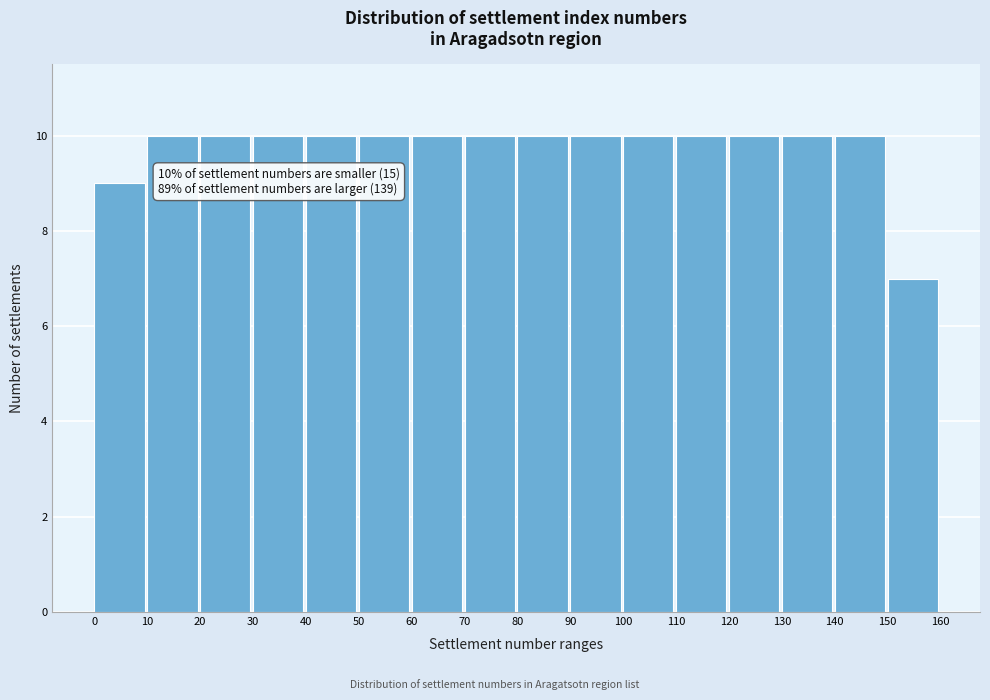

Reading left to right, list all the values displayed in this chart.

9	10	10	10	10	10	10	10	10	10	10	10	10	10	10	7